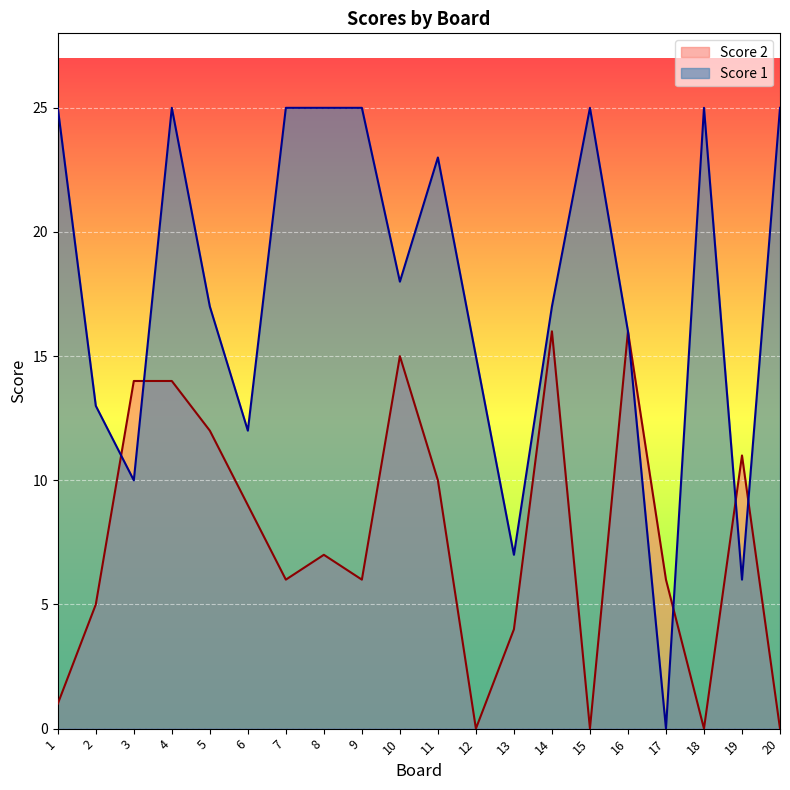

Which label corresponds to the largest value in the chart?

1